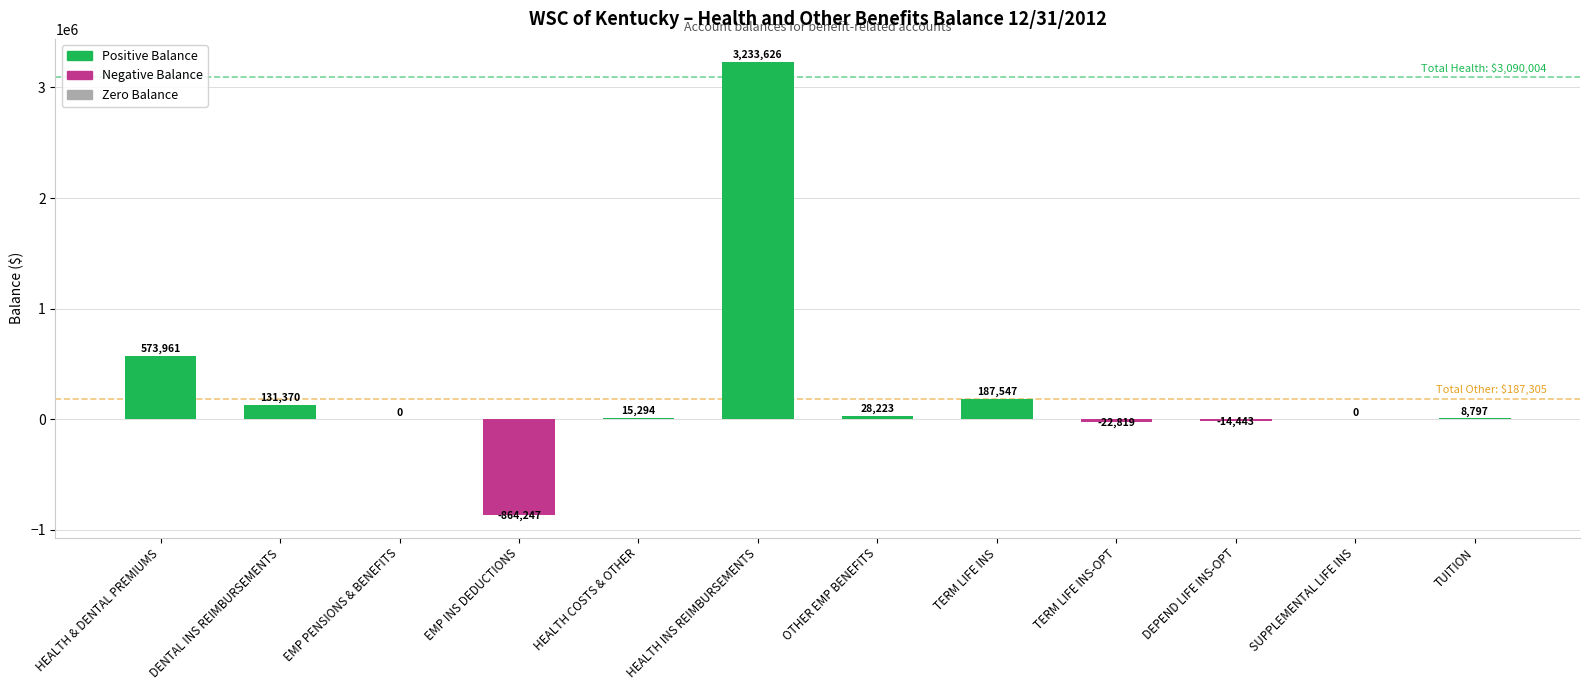

How many categories are shown in the chart?

12